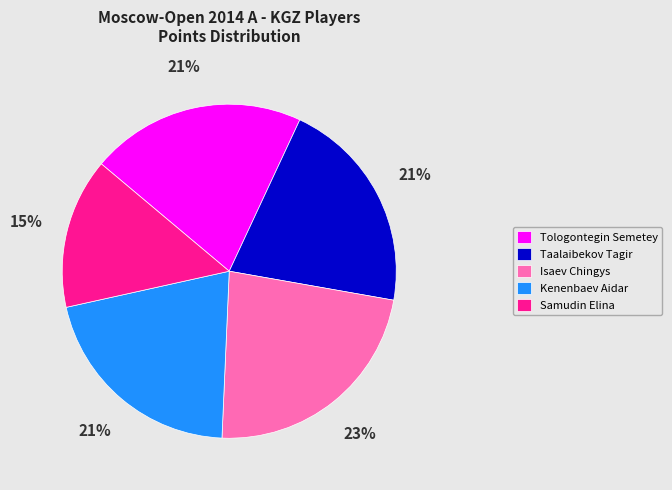

What is the smallest slice in the pie chart?

Samudin Elina